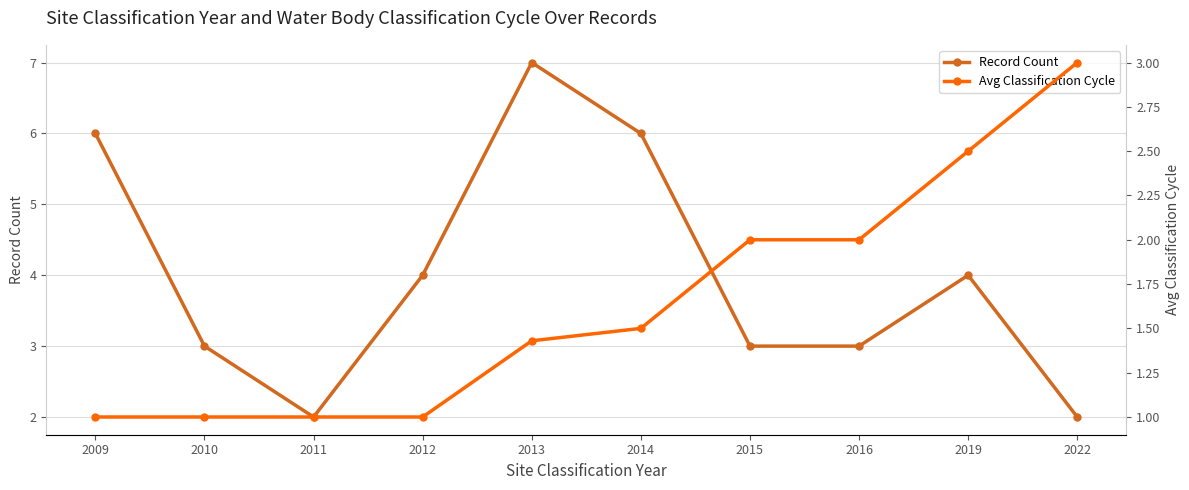

True or false: Avg Classification Cycle has a value of 1.5 at 2012.

False